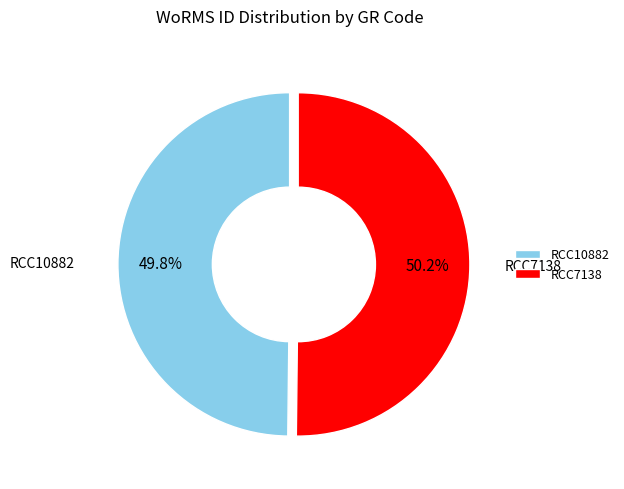

To the nearest percent, what percentage of the pie is RCC10882?

50%